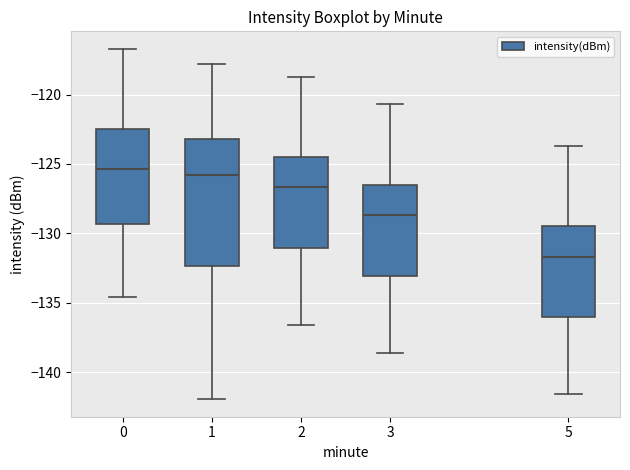

Reading left to right, read every box against the y-axis: the position of its median line, the range the box covers, and the ends of its whiskers. The values are not printed on the chart, so give them approximately, as read against the axis.

0: median -125.5, box -129.5 to -122.5, whiskers -134.5 to -116.5
1: median -126.0, box -132.5 to -123.0, whiskers -142.0 to -118.0
2: median -126.5, box -131.0 to -124.5, whiskers -136.5 to -118.5
3: median -128.5, box -133.0 to -126.5, whiskers -138.5 to -120.5
5: median -131.5, box -136.0 to -129.5, whiskers -141.5 to -123.5